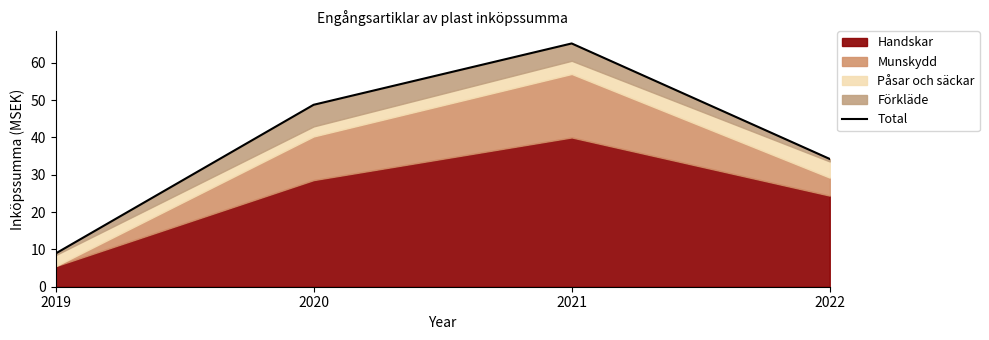

Where does the data first go above 48?

2020